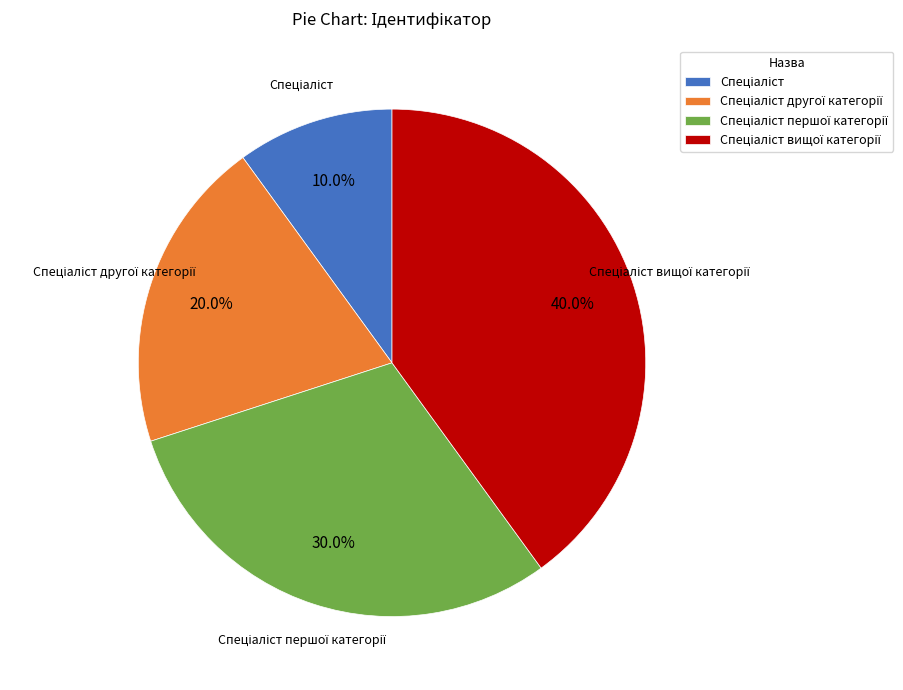

Is there any slice that represents more than half of the pie?

No